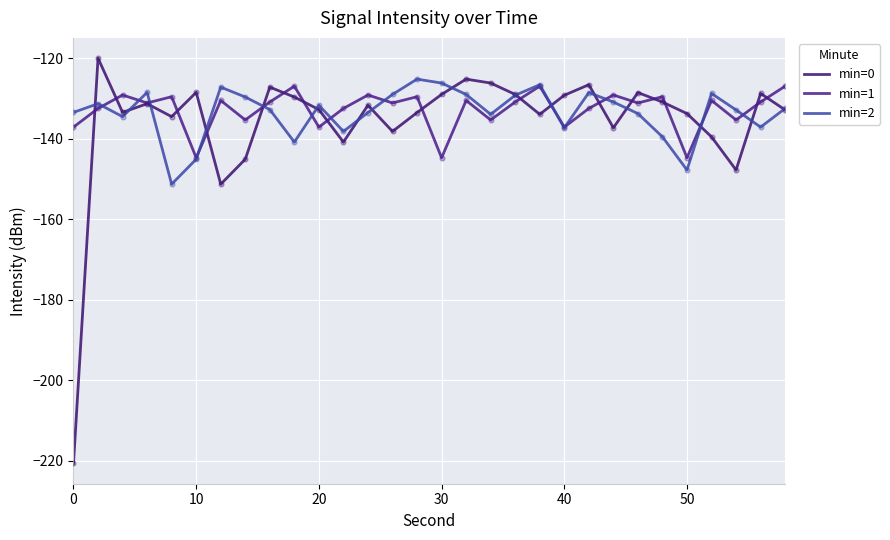

Is this an area chart (filled region under the line)?

No